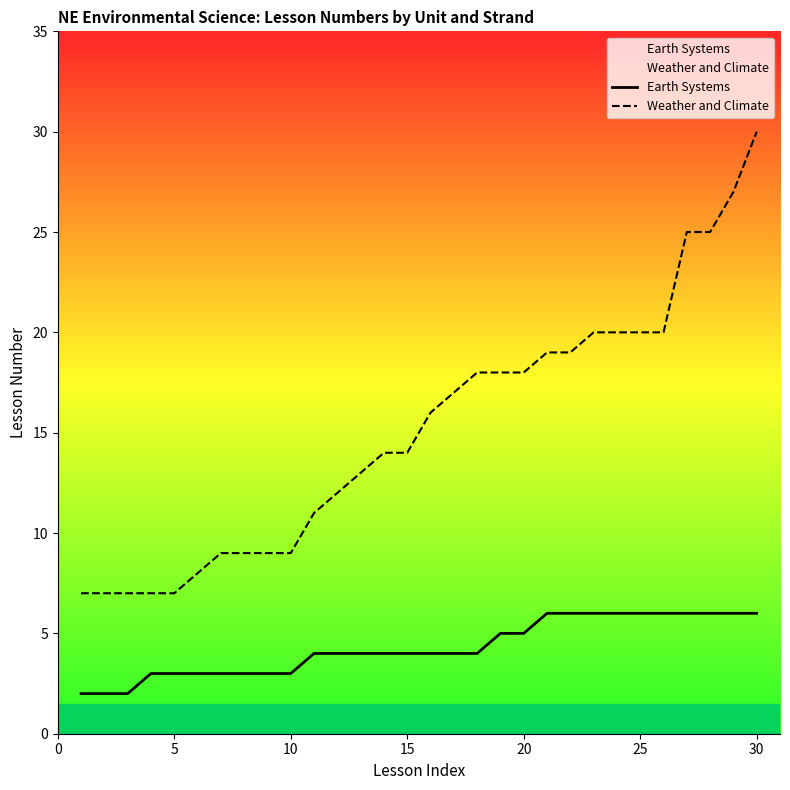

How many lines are shown in the chart?

2